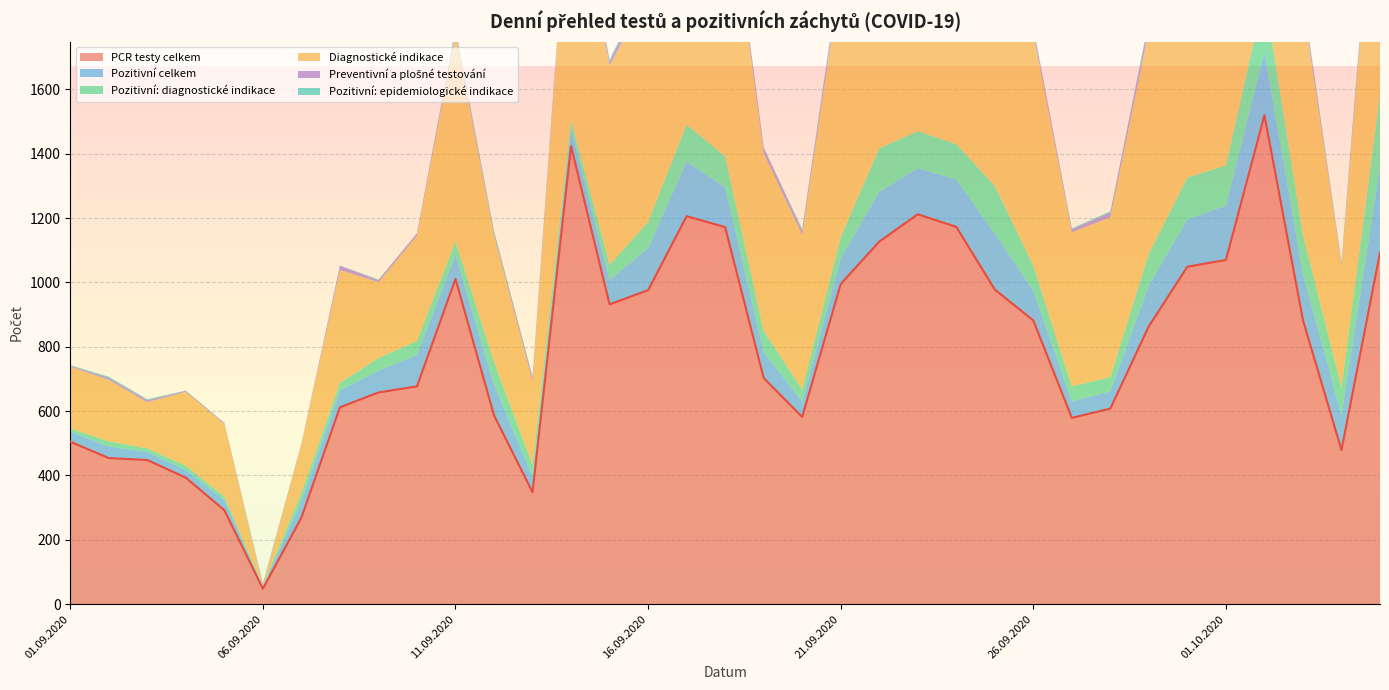

True or false: Diagnostické indikace has more than 1 points higher than both neighbors.

True